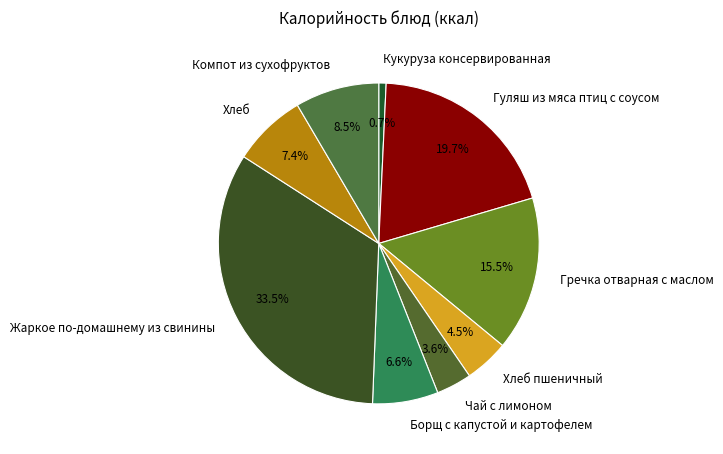

How much of the chart is everything except Борщ с капустой и картофелем?

93.4%